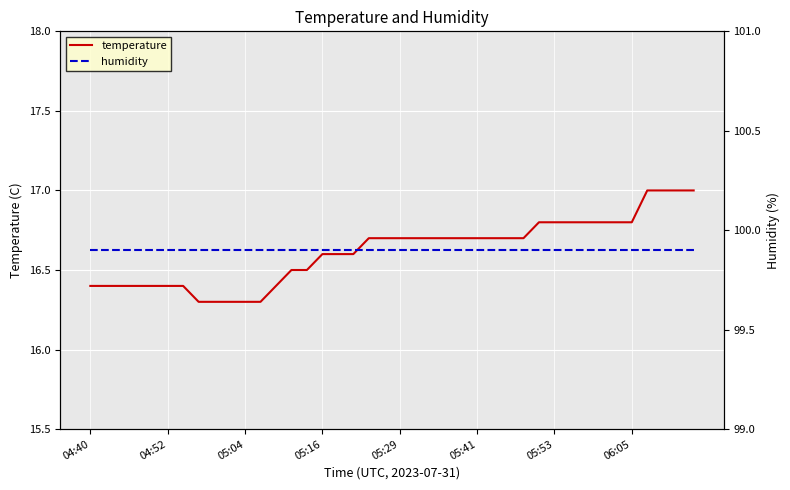

What value does the temperature series have at 05:04?

16.3